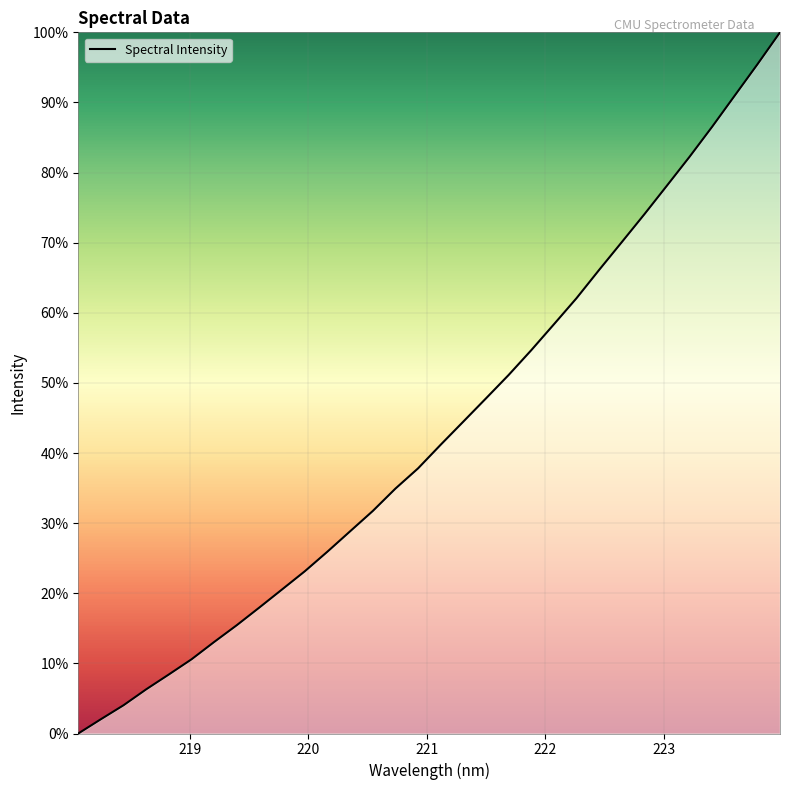

How many positive values are there?

31